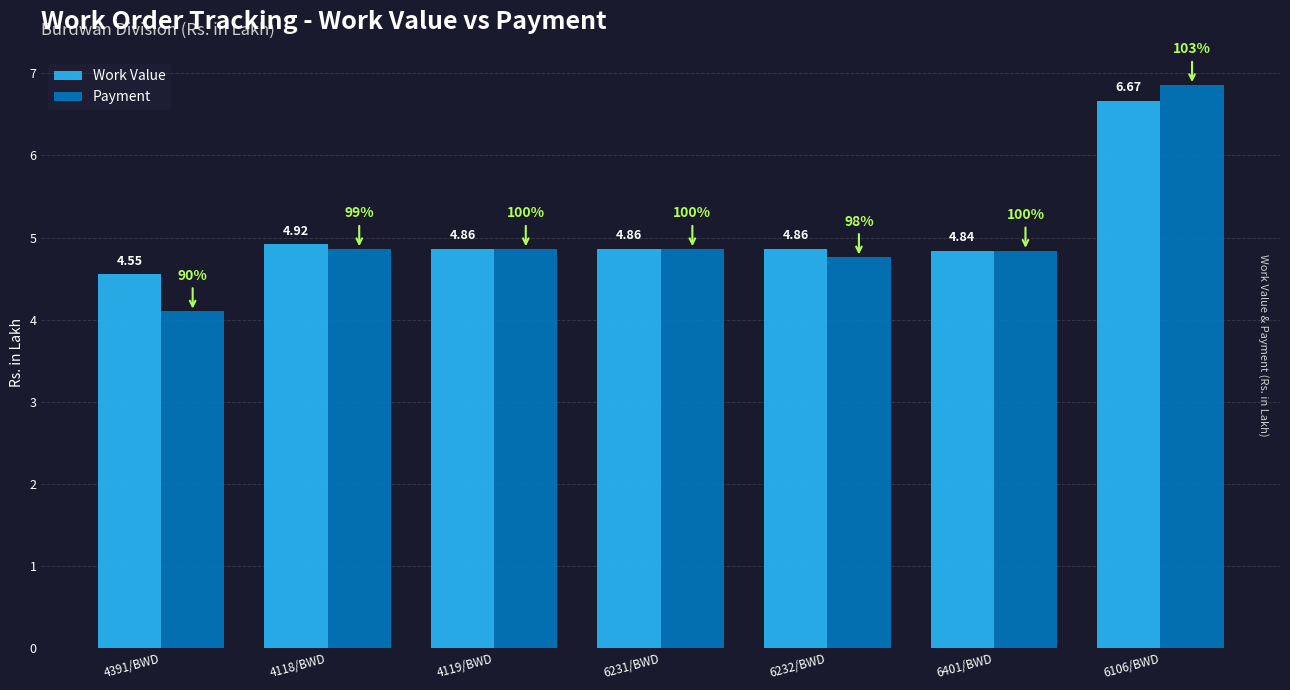

What is the difference between the maximum and minimum values in the Payment series?

2.8